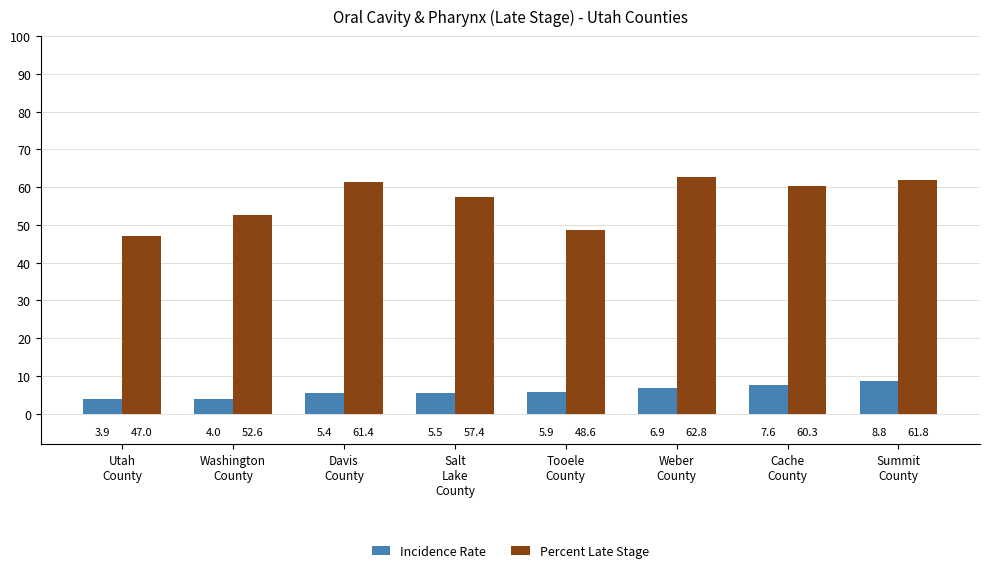

How many bars are there in each group?

2